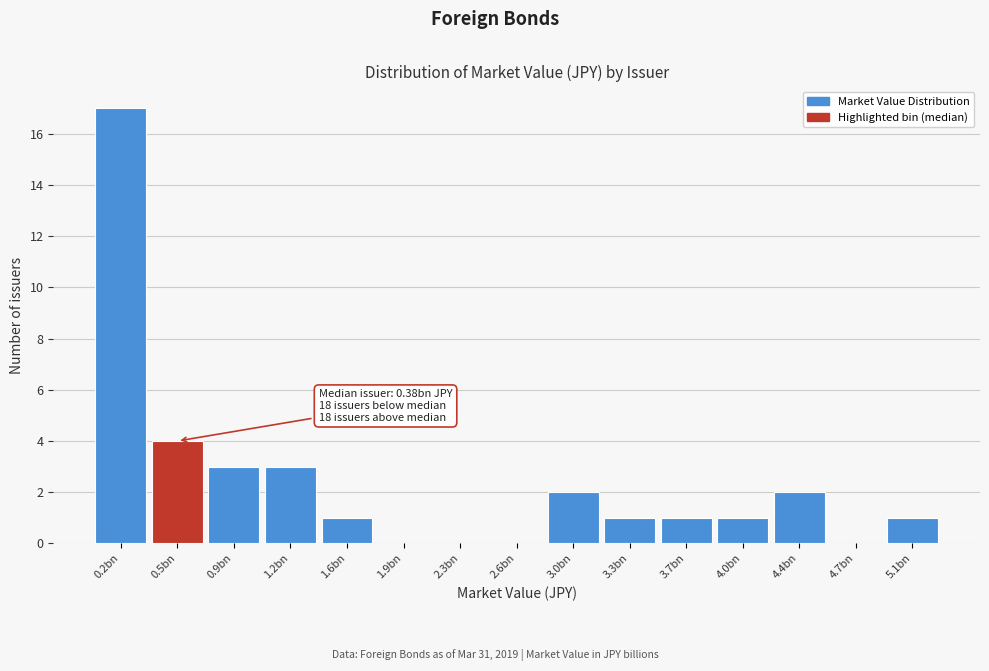

Reading right to left, transcribe all the data shown in this chart.

5.1bn=1	4.7bn=0	4.4bn=2	4.0bn=1	3.7bn=1	3.3bn=1	3.0bn=2	2.6bn=0	2.3bn=0	1.9bn=0	1.6bn=1	1.2bn=3	0.9bn=3	0.5bn=4	0.2bn=17